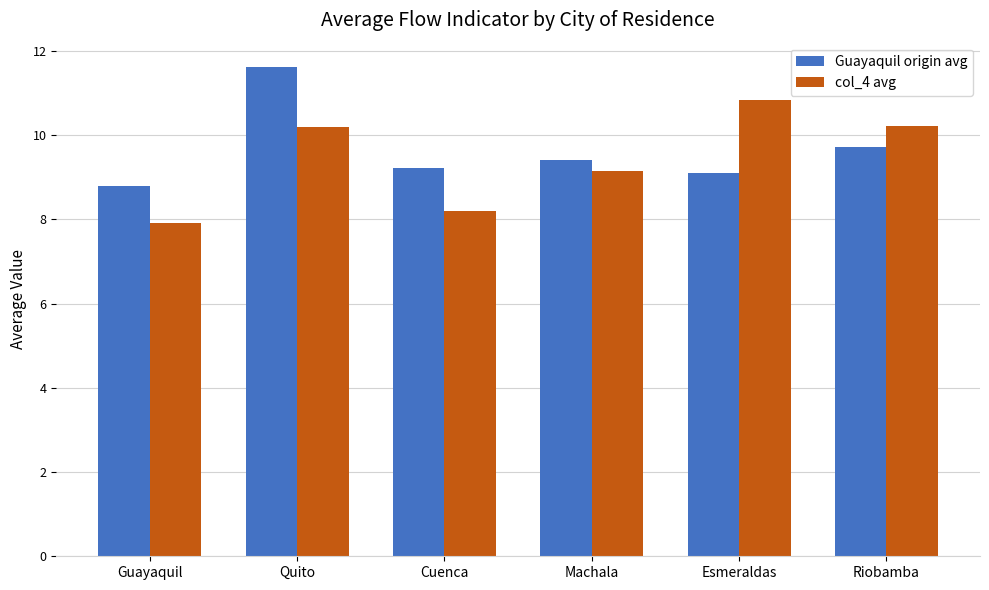

At which category is the sum across all series the highest?

Quito